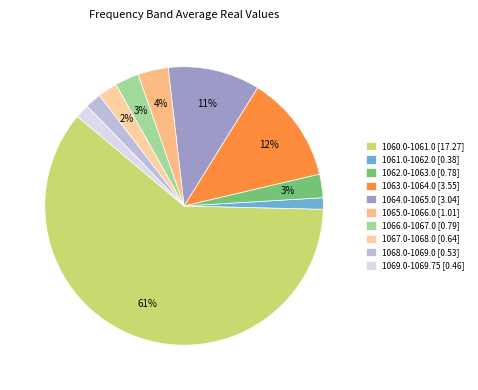

Which has a higher value, 1064.0-1065.0 or 1068.0-1069.0?

1064.0-1065.0